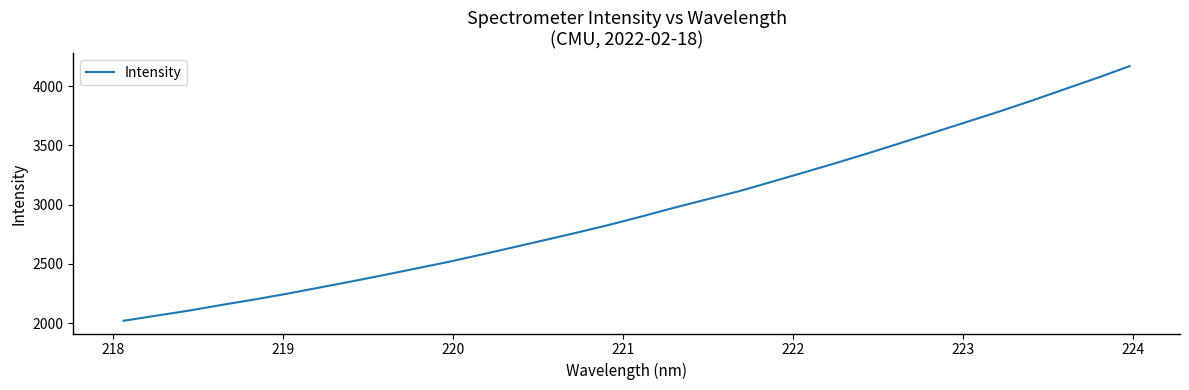

What is the difference between the maximum and minimum values?

2148.6